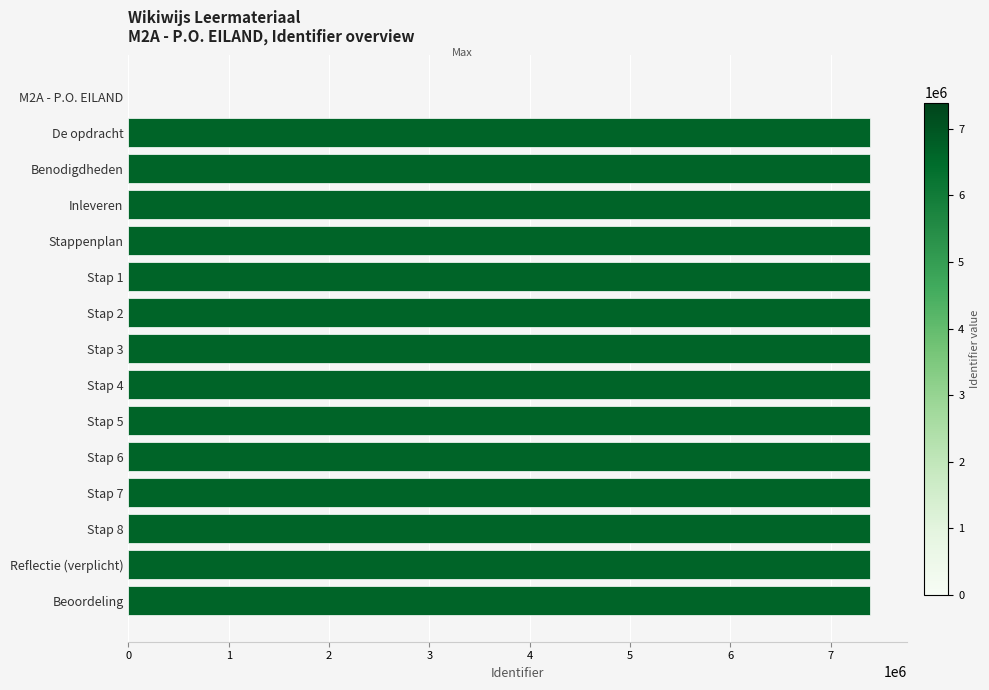

What is the ratio of the value at De opdracht to the value at Benodigdheden?

1.0